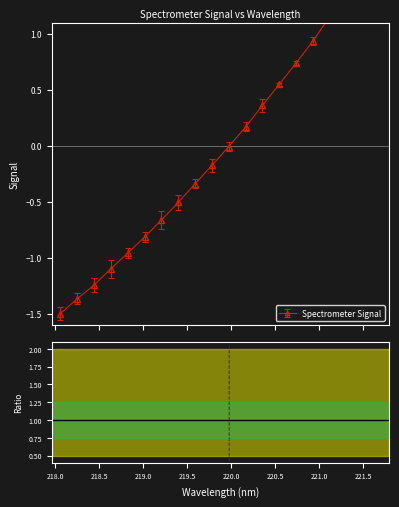

The value at 221.1174 is 1876294.3. True or false?

False